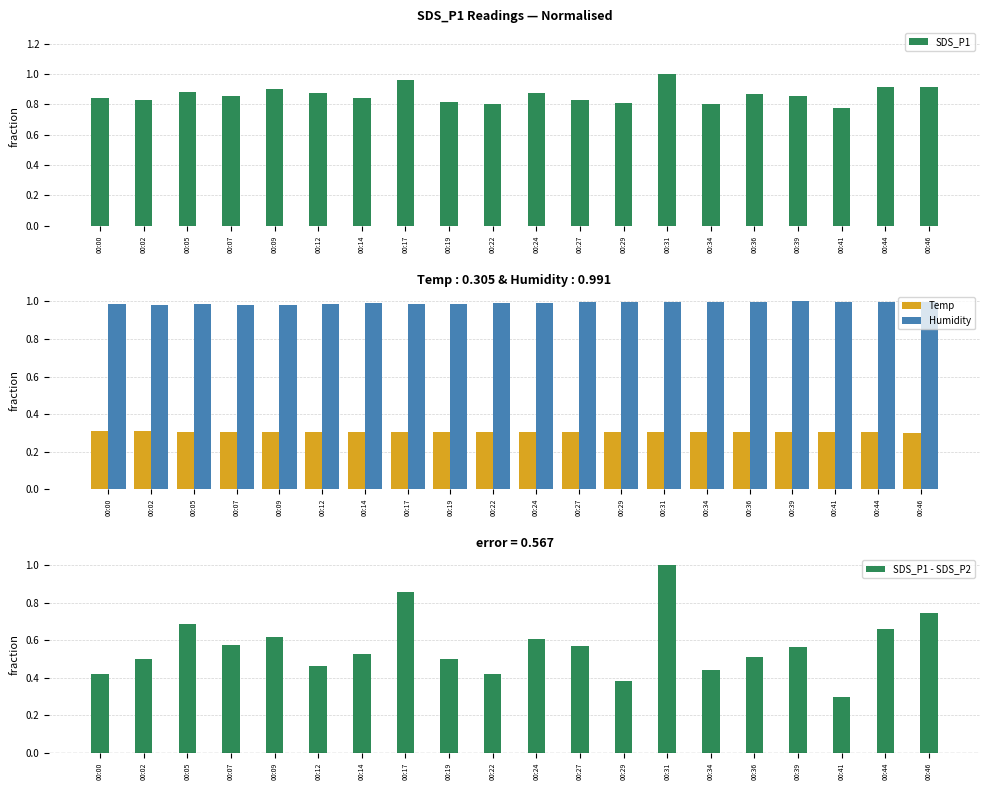

Reading left to right, what are all the values shown in this chart?

SDS_P1: 00:00=0.8	00:02=0.8	00:05=0.9	00:07=0.9	00:09=0.9	00:12=0.9	00:14=0.8	00:17=1.0	00:19=0.8	00:22=0.8	00:24=0.9	00:27=0.8	00:29=0.8	00:31=1.0	00:34=0.8	00:36=0.9	00:39=0.9	00:41=0.8	00:44=0.9	00:46=0.9
Temp: 00:00=0.3	00:02=0.3	00:05=0.3	00:07=0.3	00:09=0.3	00:12=0.3	00:14=0.3	00:17=0.3	00:19=0.3	00:22=0.3	00:24=0.3	00:27=0.3	00:29=0.3	00:31=0.3	00:34=0.3	00:36=0.3	00:39=0.3	00:41=0.3	00:44=0.3	00:46=0.3
Humidity: 00:00=1.0	00:02=1.0	00:05=1.0	00:07=1.0	00:09=1.0	00:12=1.0	00:14=1.0	00:17=1.0	00:19=1.0	00:22=1.0	00:24=1.0	00:27=1.0	00:29=1.0	00:31=1.0	00:34=1.0	00:36=1.0	00:39=1.0	00:41=1.0	00:44=1.0	00:46=1.0
SDS_P1 - SDS_P2: 00:00=0.4	00:02=0.5	00:05=0.7	00:07=0.6	00:09=0.6	00:12=0.5	00:14=0.5	00:17=0.9	00:19=0.5	00:22=0.4	00:24=0.6	00:27=0.6	00:29=0.4	00:31=1.0	00:34=0.4	00:36=0.5	00:39=0.6	00:41=0.3	00:44=0.7	00:46=0.7